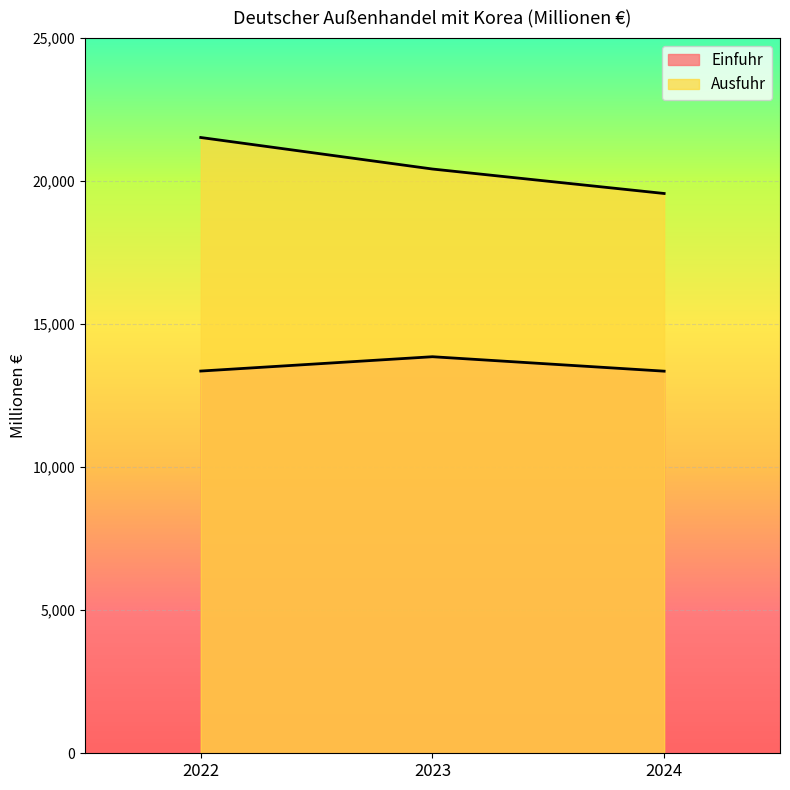

Rank the series by their maximum value, from lowest to highest.

Einfuhr, Ausfuhr